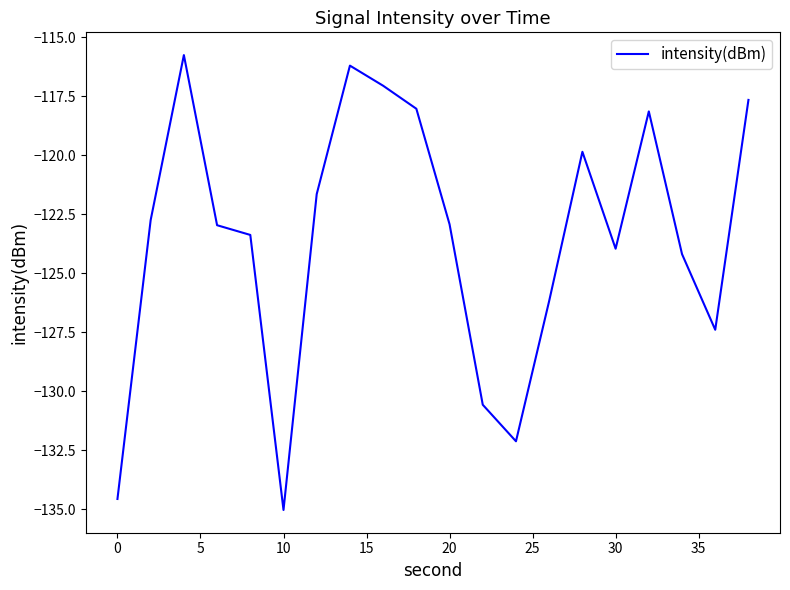

How many categories are shown in the chart?

20